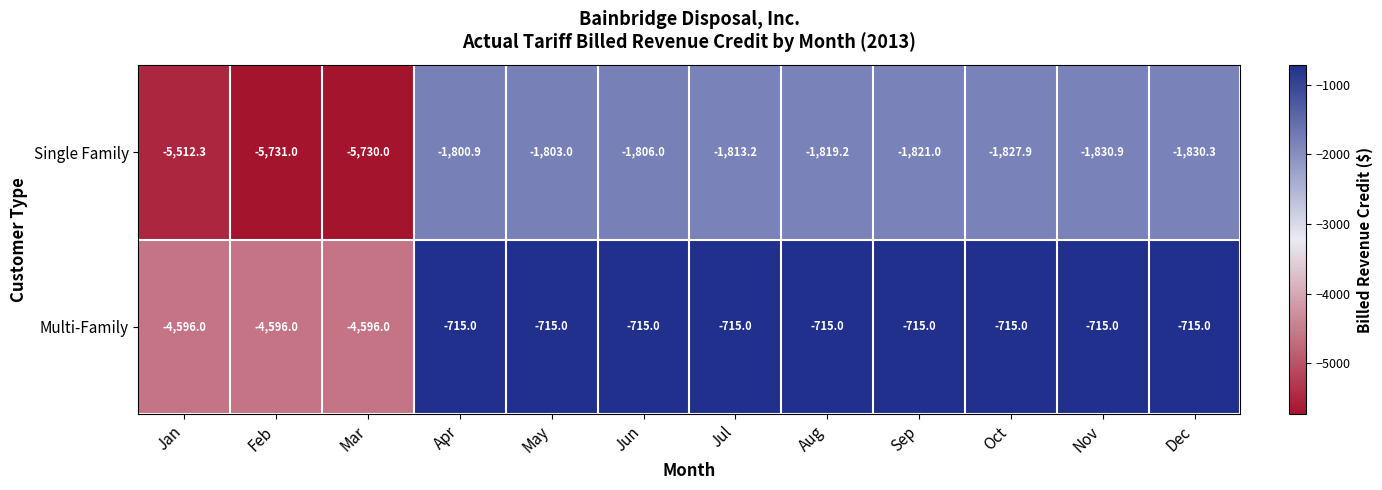

What is the spread (max minus min) of values at Feb?

1135.0